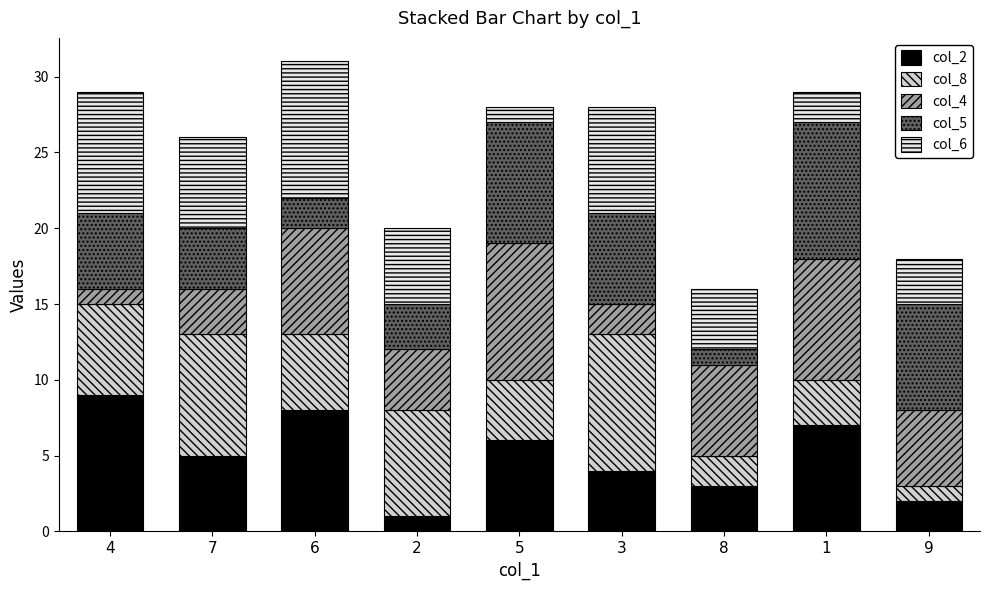

True or false: col_2 has a value of 3 at 8.

True